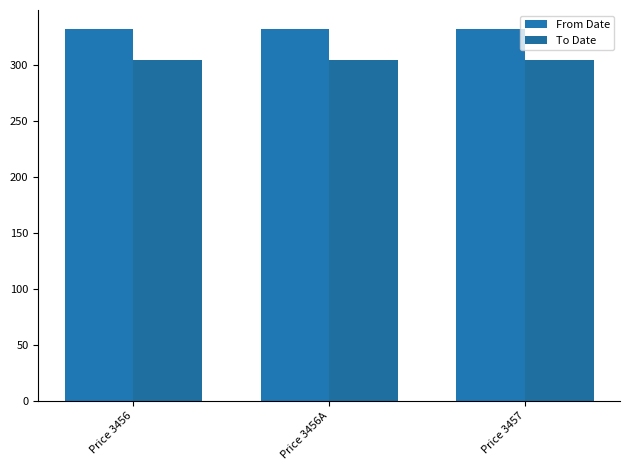

How many groups of bars are there?

3